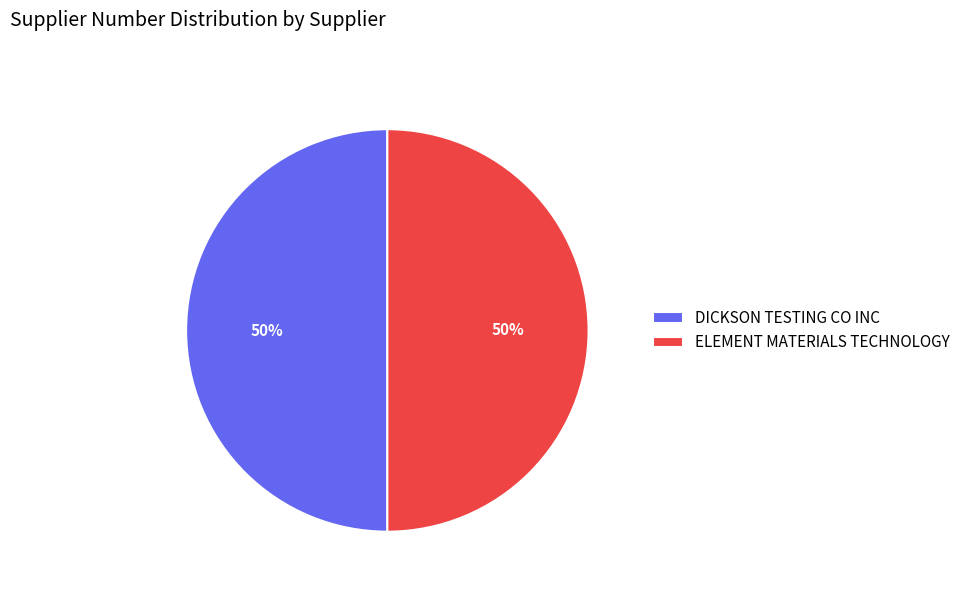

What percentage is the DICKSON TESTING CO INC slice, to the nearest percent?

50%